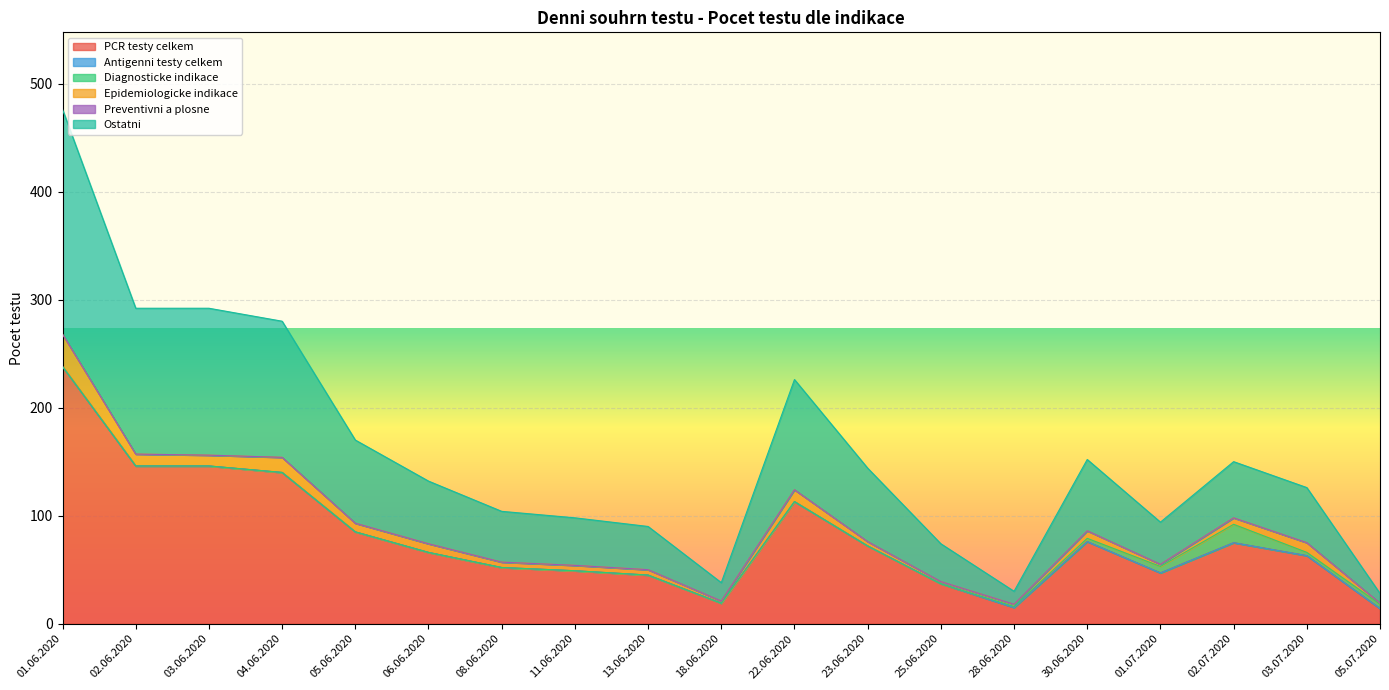

The value of PCR testy celkem at 18.06.2020 is 19. True or false?

True